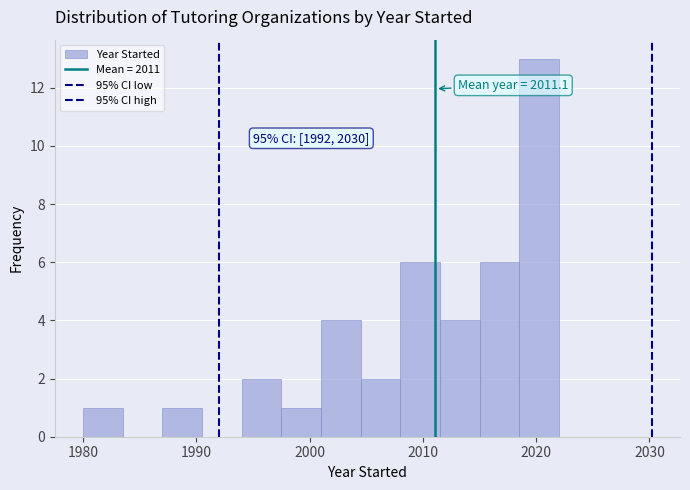

Around what value on the x-axis is the tallest bar? Give the approximate position of its centre, as read against the axis.

2020